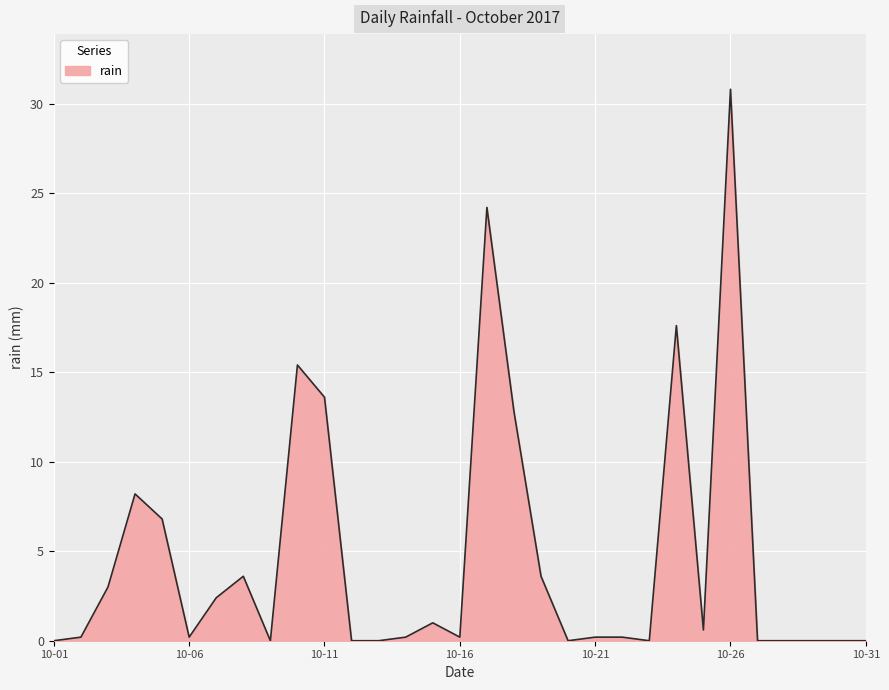

What is the maximum value shown in the chart?

30.8